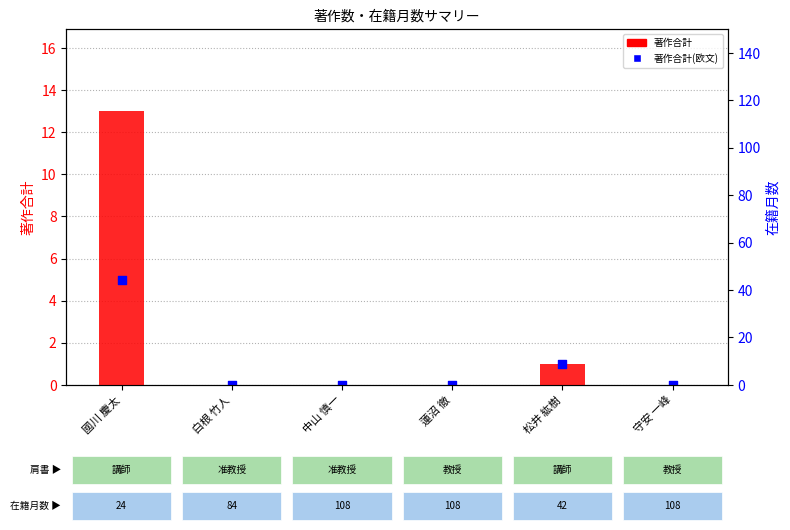

What are all the series names shown in the legend?

著作合計, 著作合計(欧文)